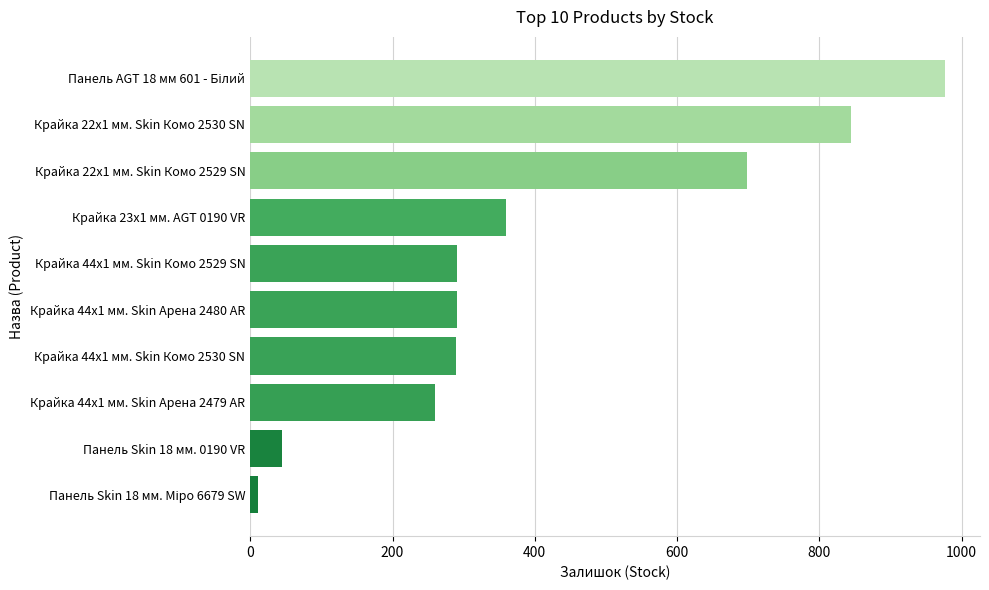

What is the average value?

406